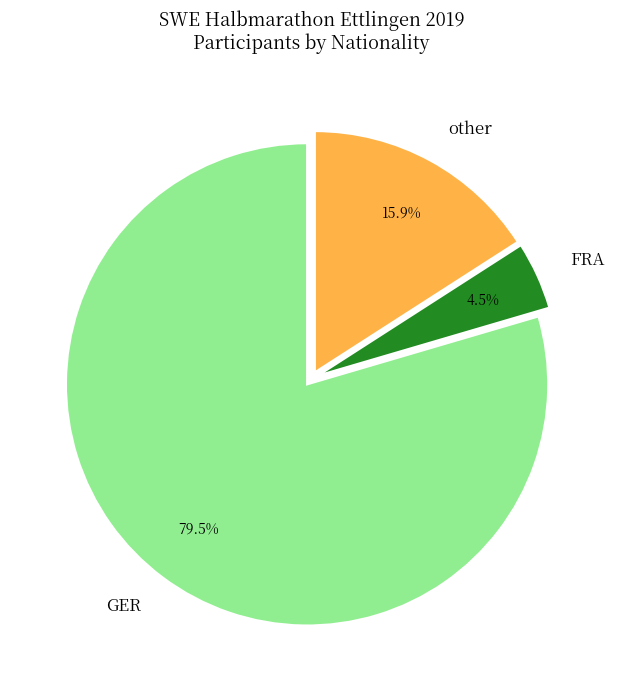

Which has a higher value, other or FRA?

other